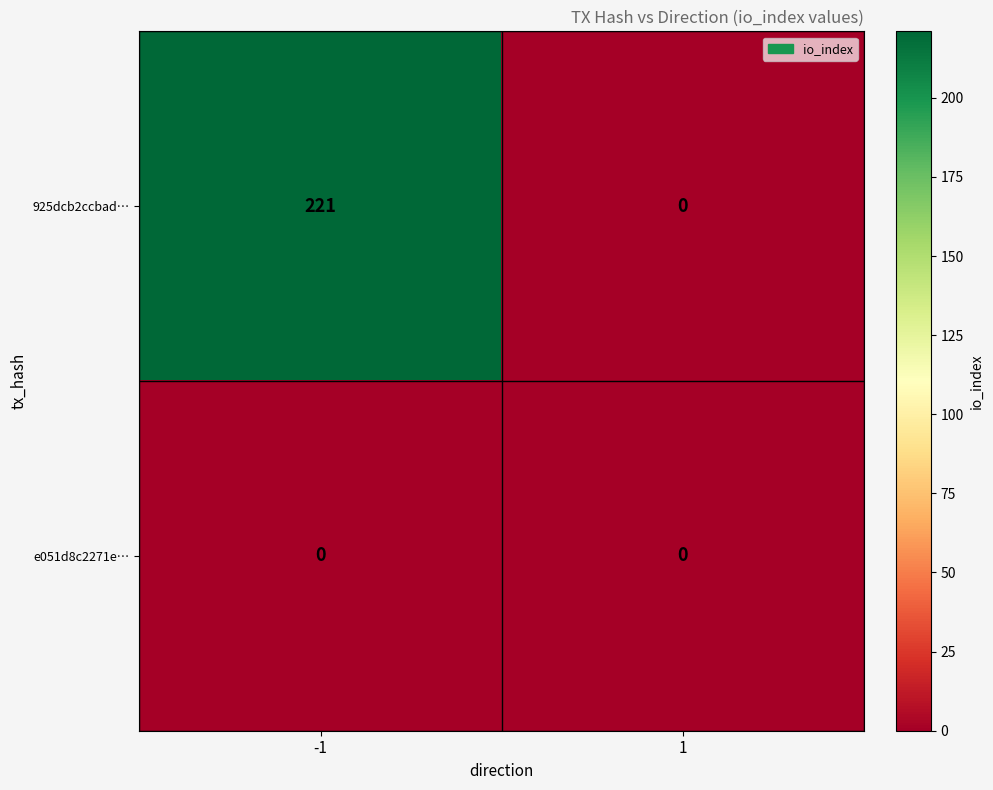

Read the 925dcb2ccbad… value at -1, to the nearest 5.

220